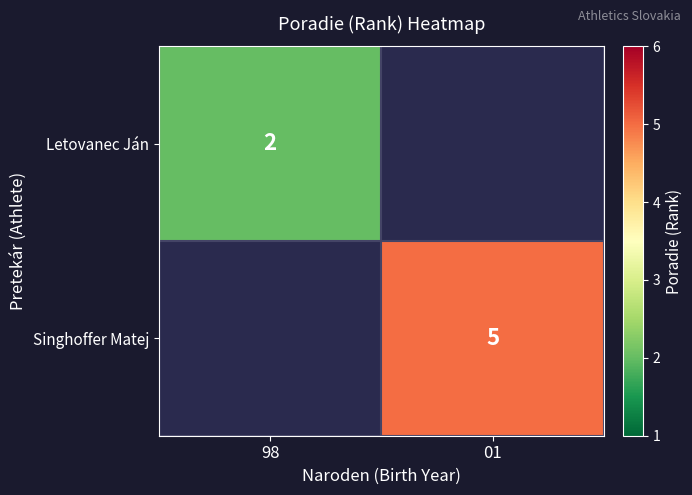

The value of Singhoffer Matej at 01 is 5. True or false?

True